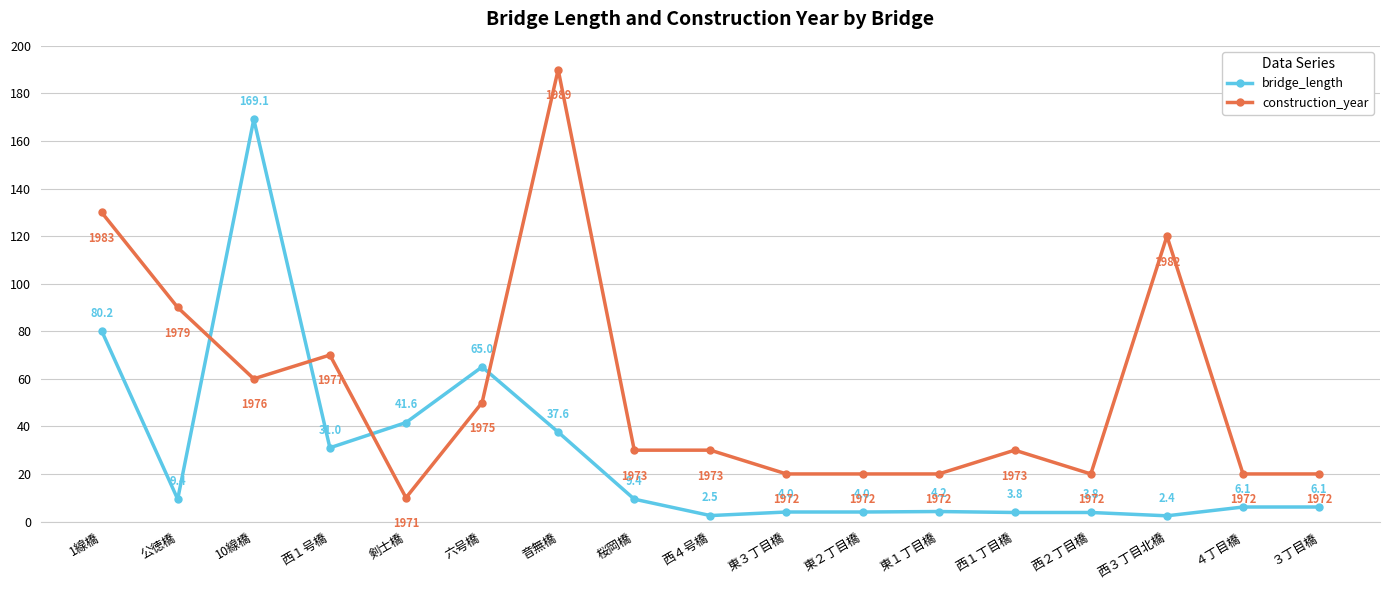

At which category does bridge_length reach its first local peak?

10線橋